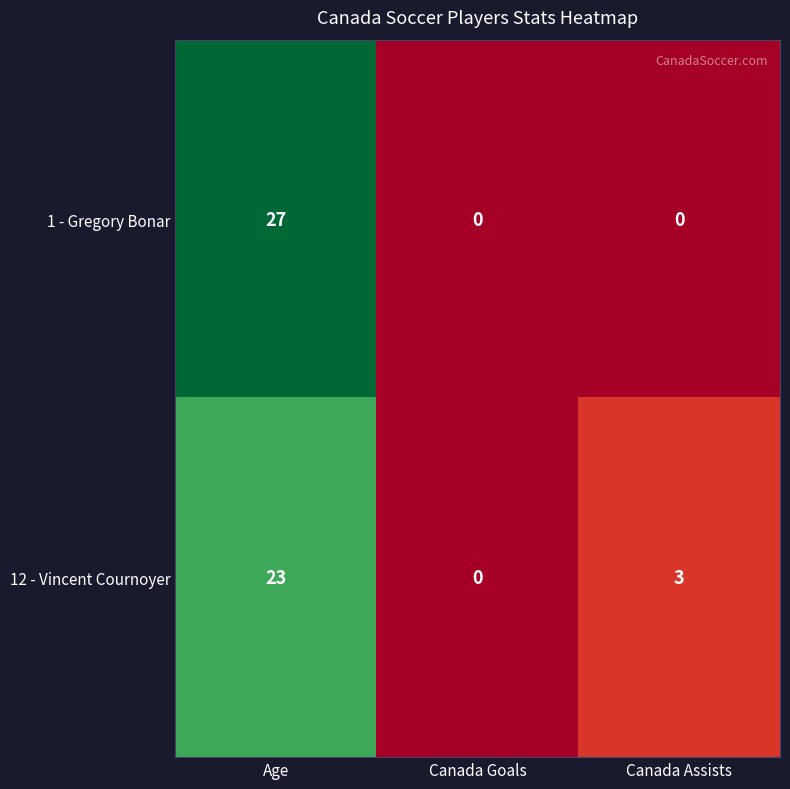

Which series has the widest spread of values?

1 - Gregory Bonar